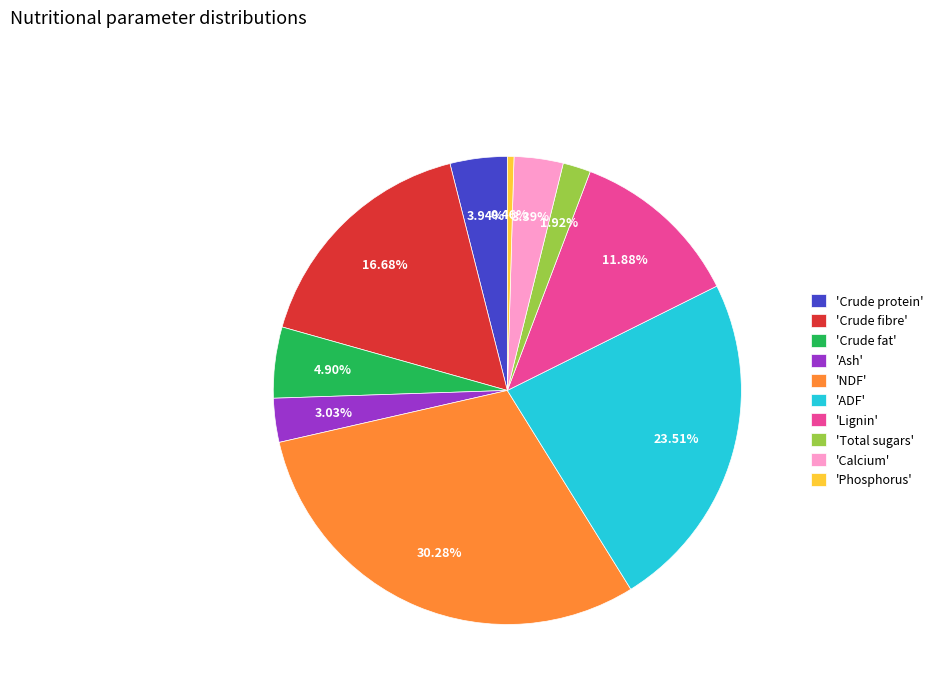

Does any single category account for the majority?

No